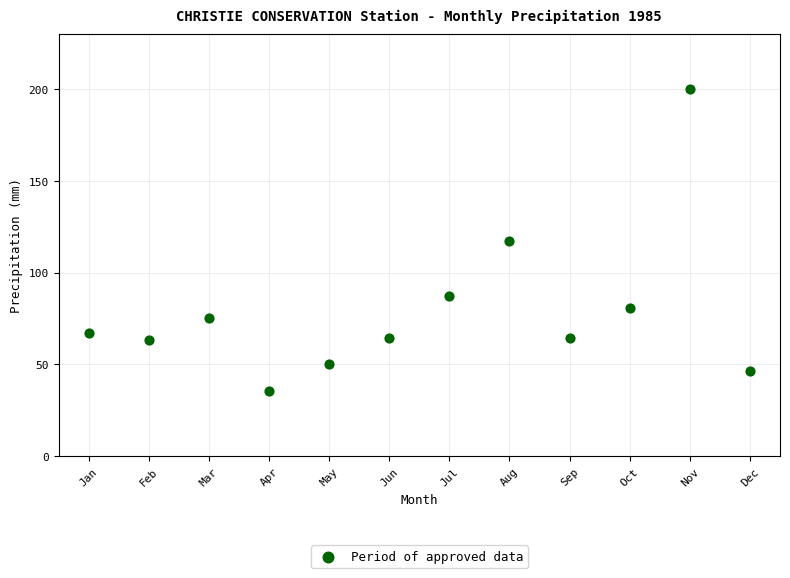

What is the average Y value?

79.4